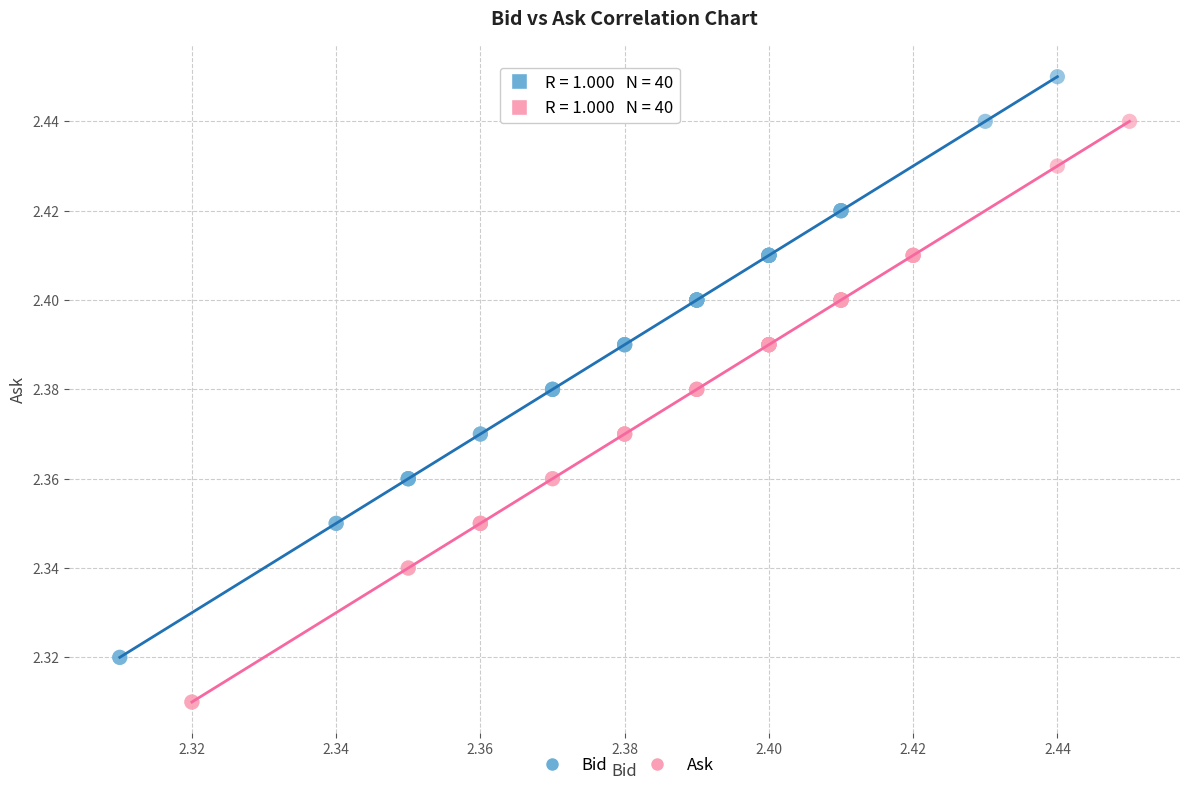

Which series reaches the minimum Y coordinate?

Ask